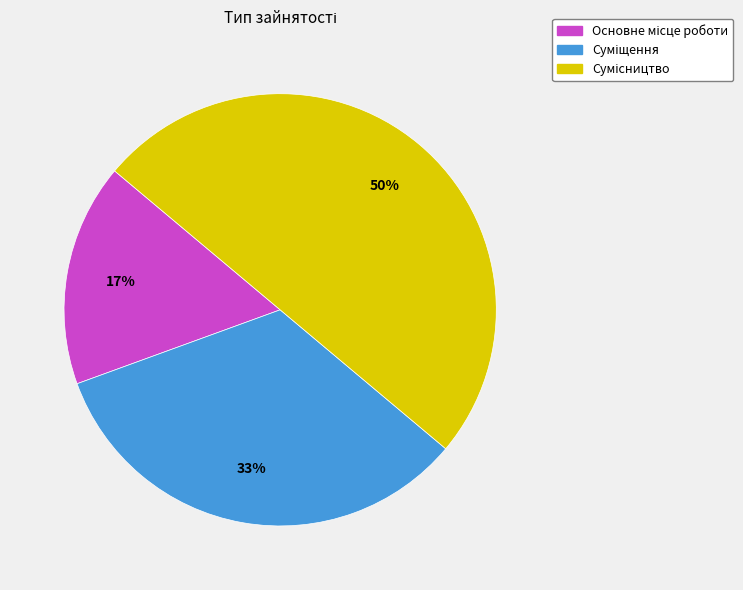

To the nearest percent, what is the difference between the largest and smallest slice percentages?

33%